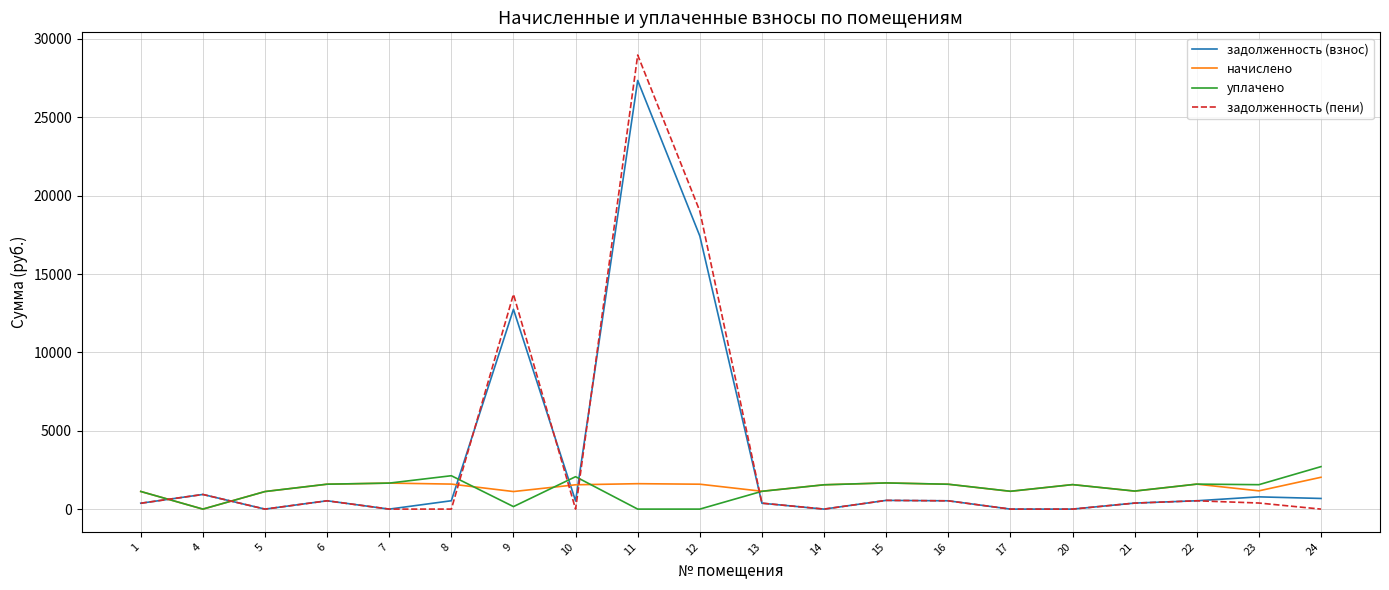

Is this an area chart (filled region under the line)?

No